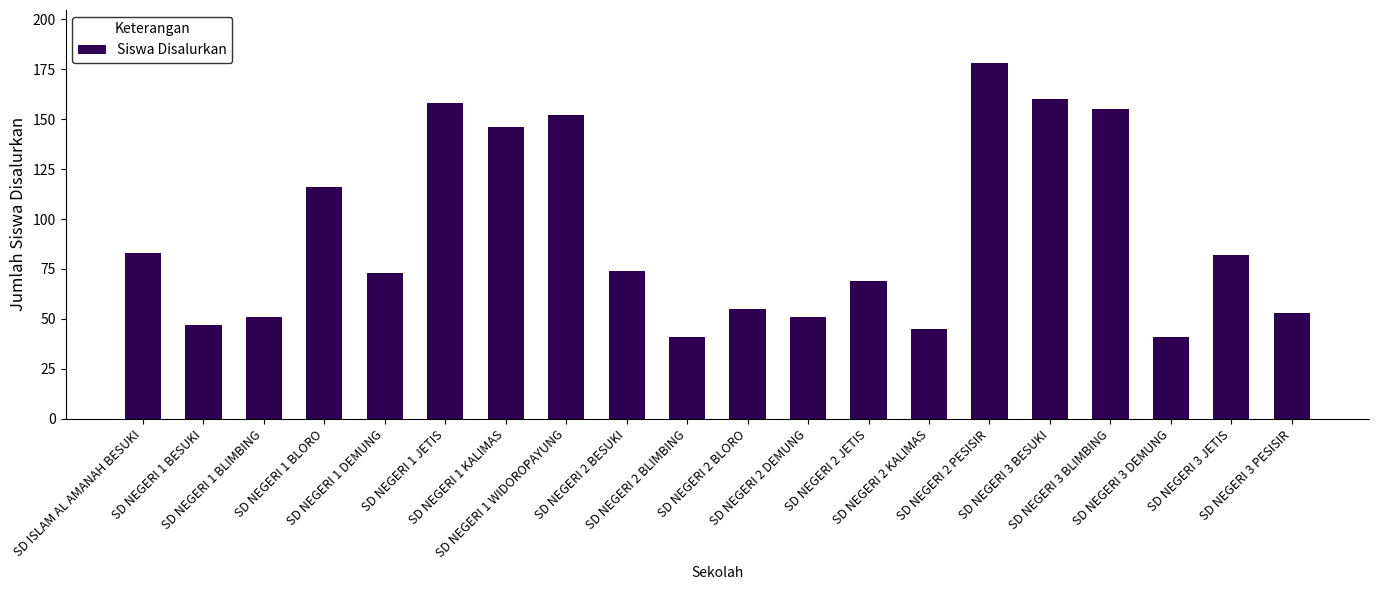

Between SD NEGERI 3 JETIS and SD NEGERI 3 PESISIR, which is larger?

SD NEGERI 3 JETIS